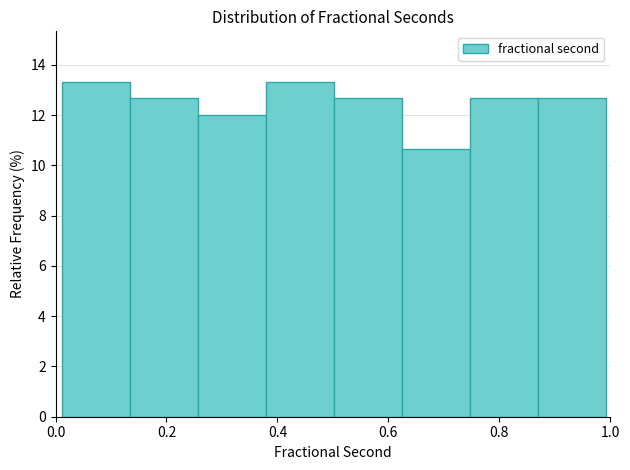

Reading left to right, transcribe this chart: for each bar, give the range it covers on the x-axis and its height. Neither the bar edges nor the heights are printed on the chart, so give them approximately, as read against the axes.

0.02 to 0.14: 13.4
0.14 to 0.26: 12.6
0.26 to 0.38: 12.0
0.38 to 0.50: 13.4
0.50 to 0.62: 12.6
0.62 to 0.74: 10.6
0.74 to 0.88: 12.6
0.88 to 1.00: 12.6